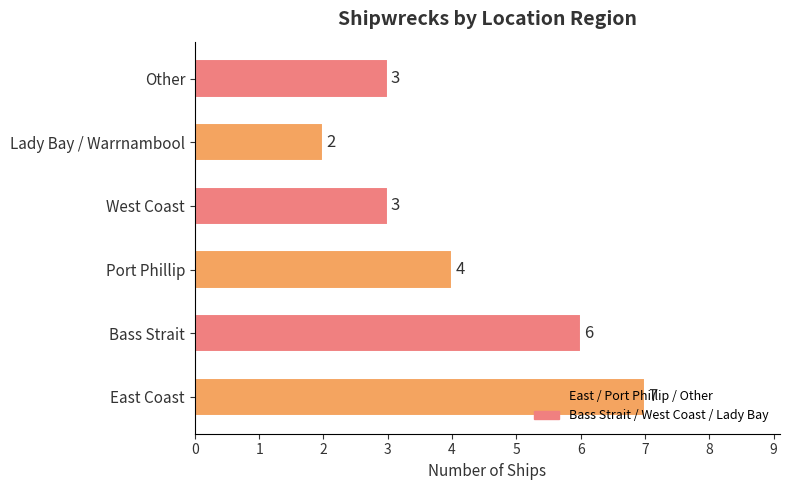

How many categories are shown in the chart?

6